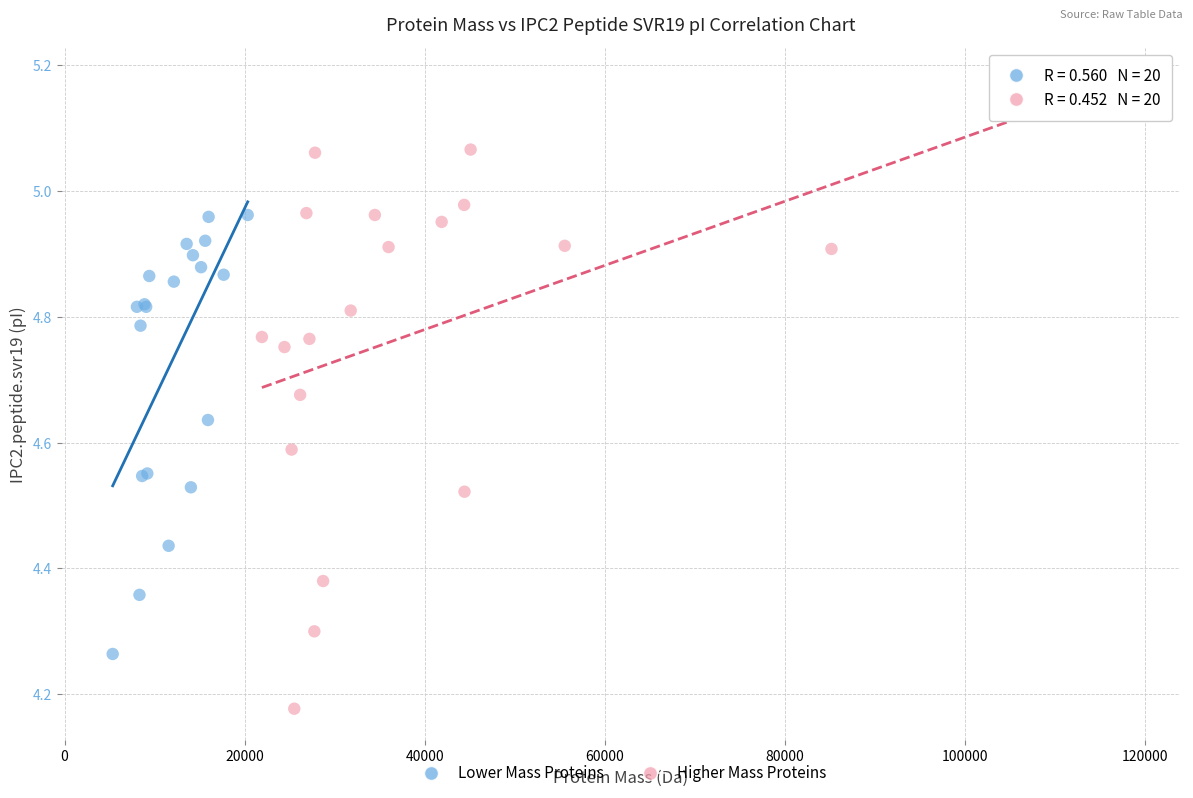

Which series reaches the minimum Y coordinate?

Higher Mass Proteins